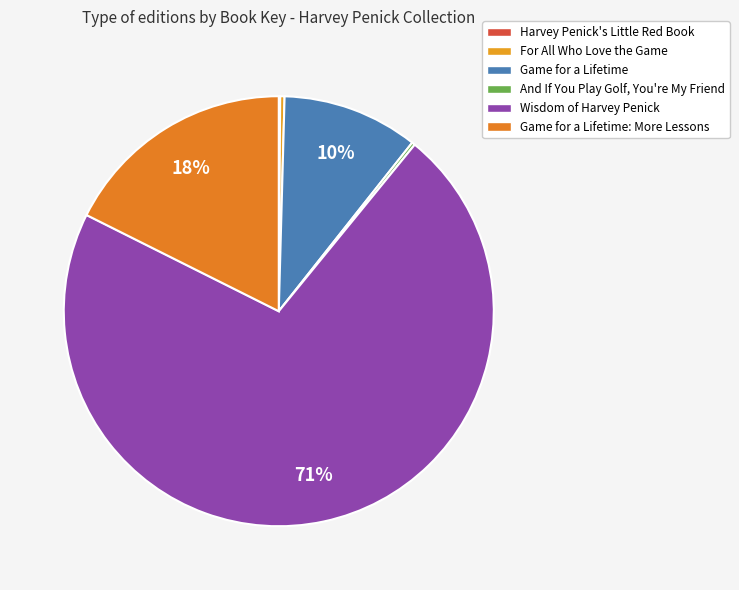

What is the change in value from For All Who Love the Game to Wisdom of Harvey Penick?

+1119072